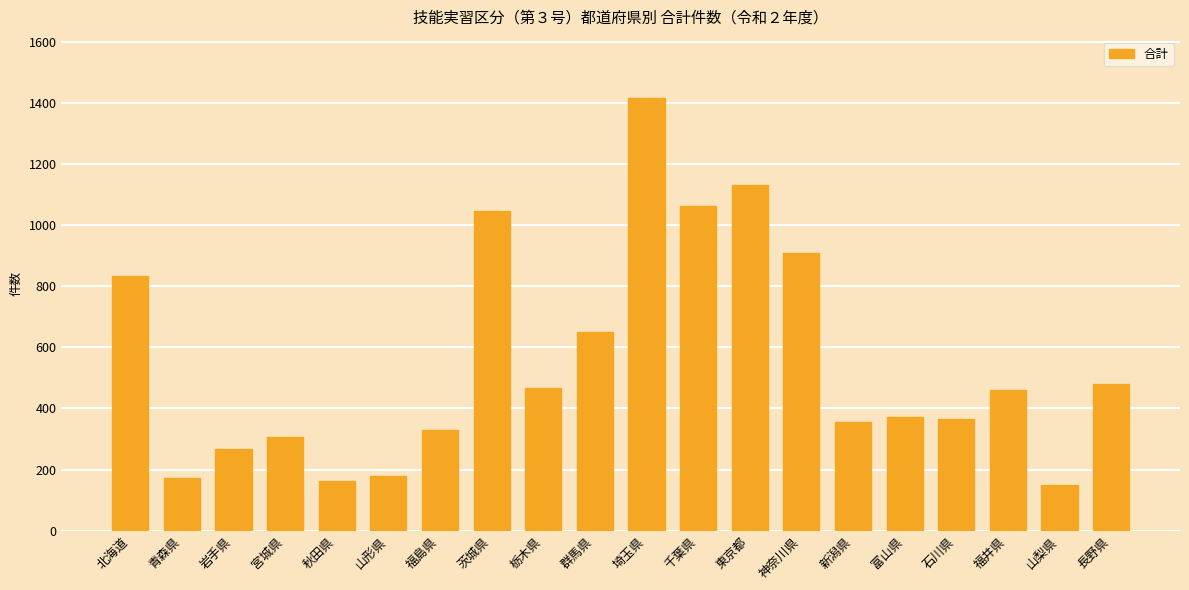

Where does the data first go above 459?

北海道